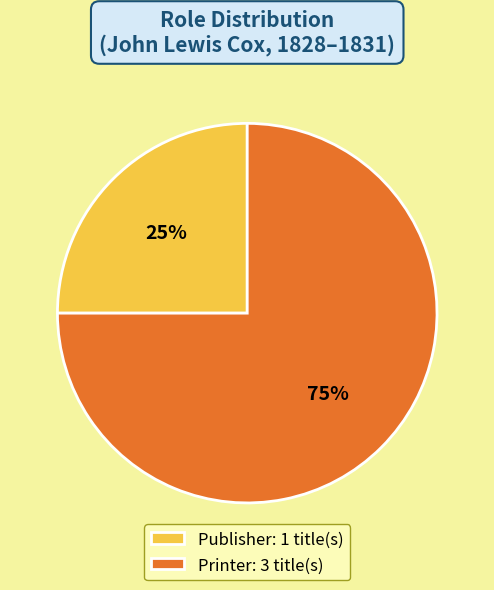

Between Printer: 3 title(s) and Publisher: 1 title(s), which is larger?

Printer: 3 title(s)